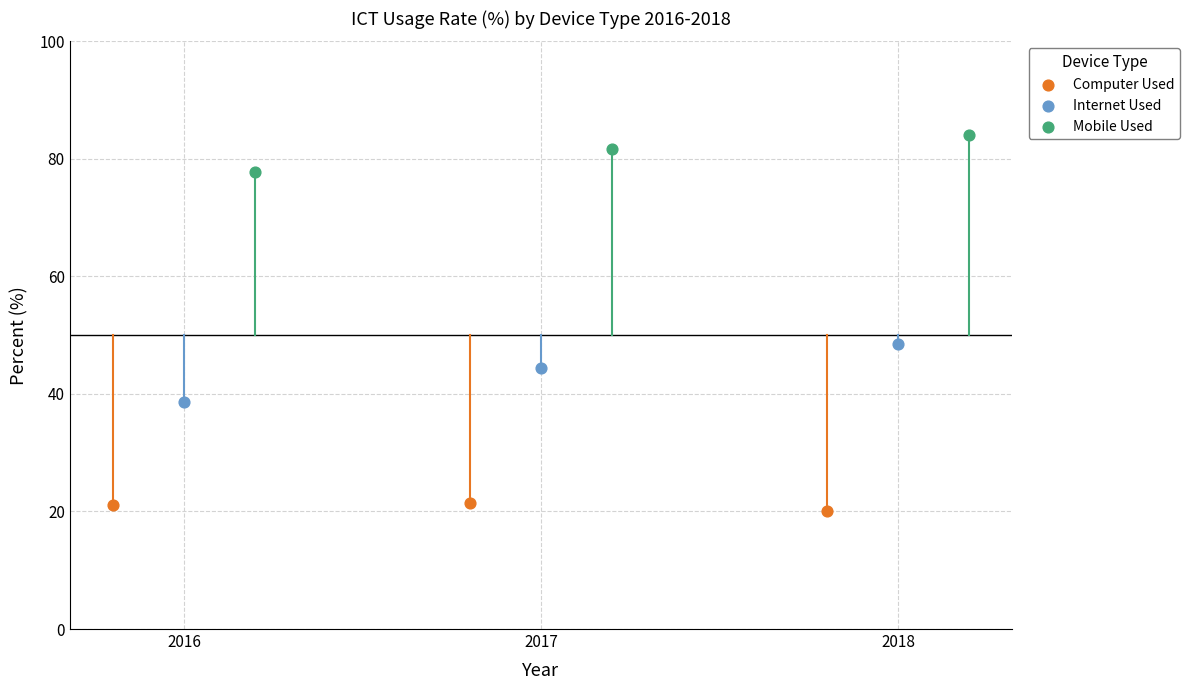

What are all the series names shown in the legend?

Computer Used, Internet Used, Mobile Used